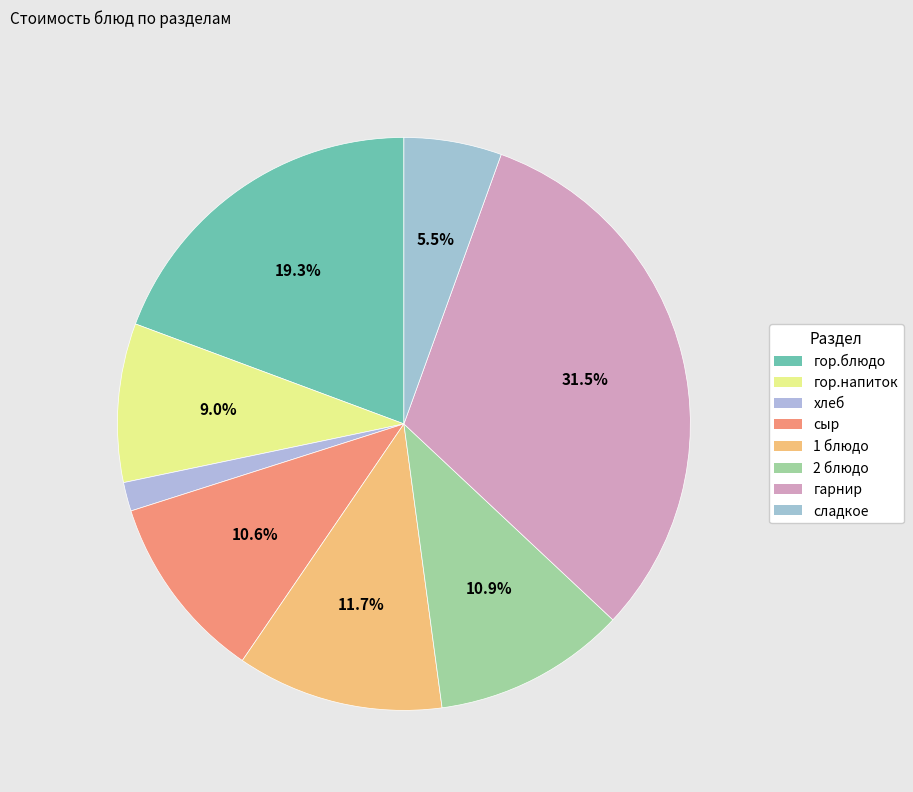

To the nearest percent, what portion does сыр represent?

11%